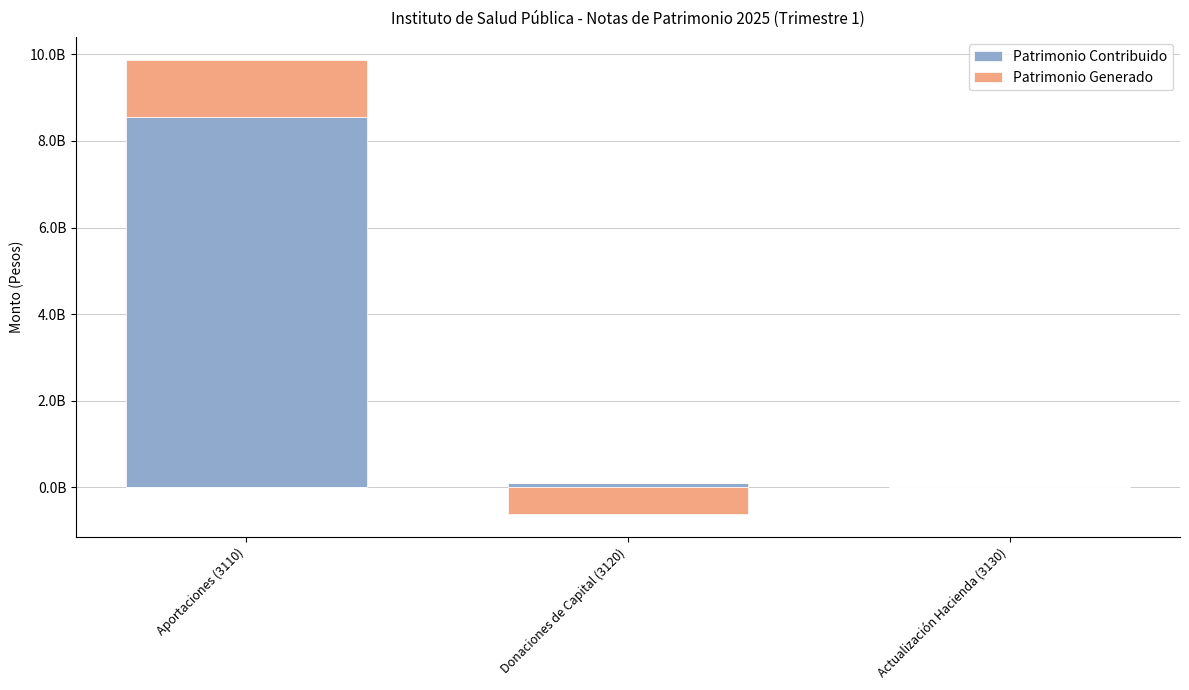

Is the value of Patrimonio Contribuido at Donaciones de Capital (3120) greater than the value of Patrimonio Generado at Actualización Hacienda (3130)?

Yes